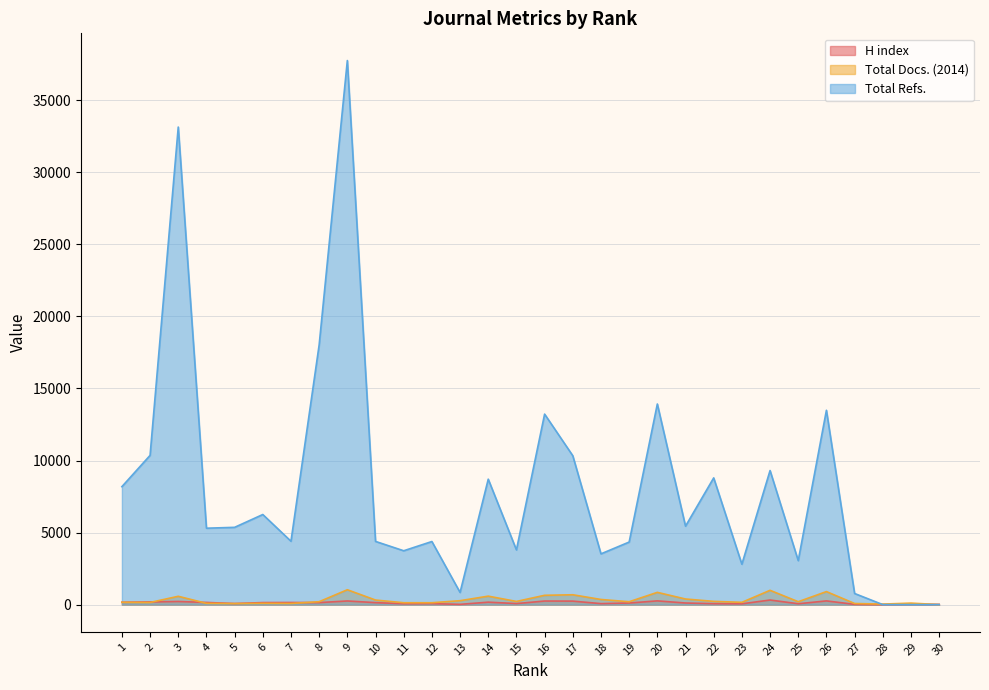

How many distinct data groups are displayed?

3